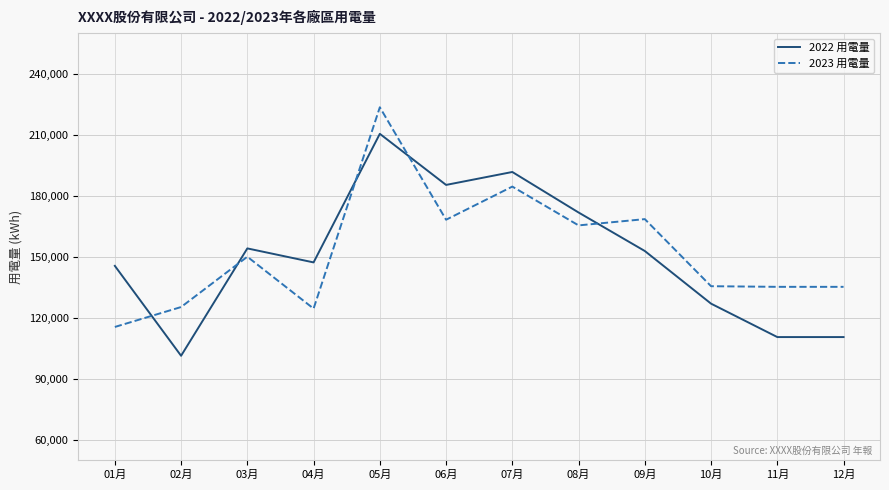

After their last crossing, which series has the higher values: 2022 用電量 or 2023 用電量?

2023 用電量